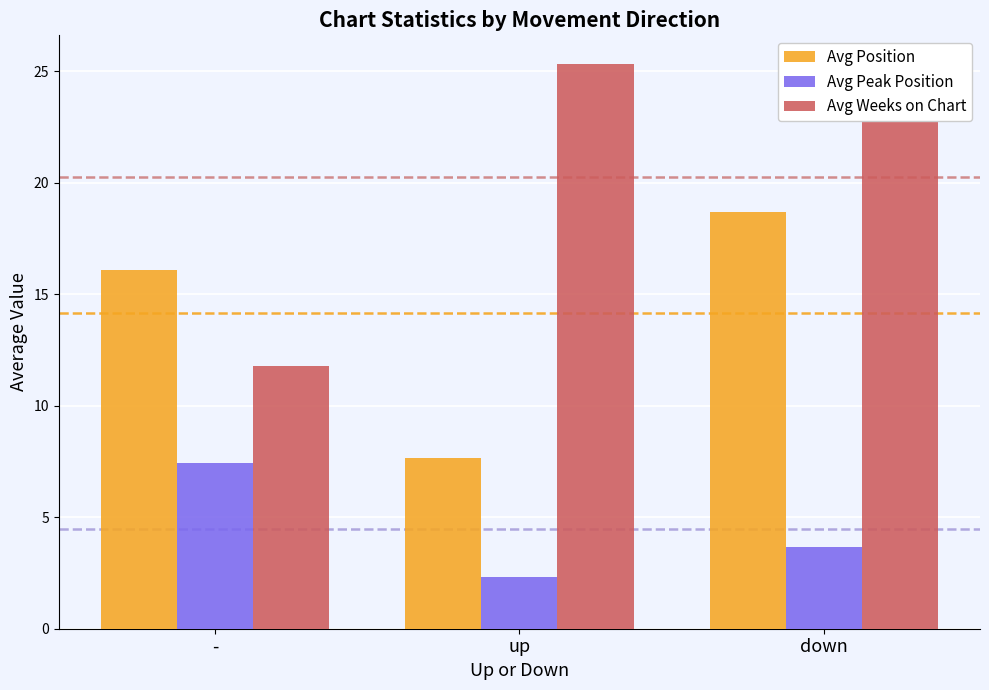

At how many categories does at least one series exceed 21?

2